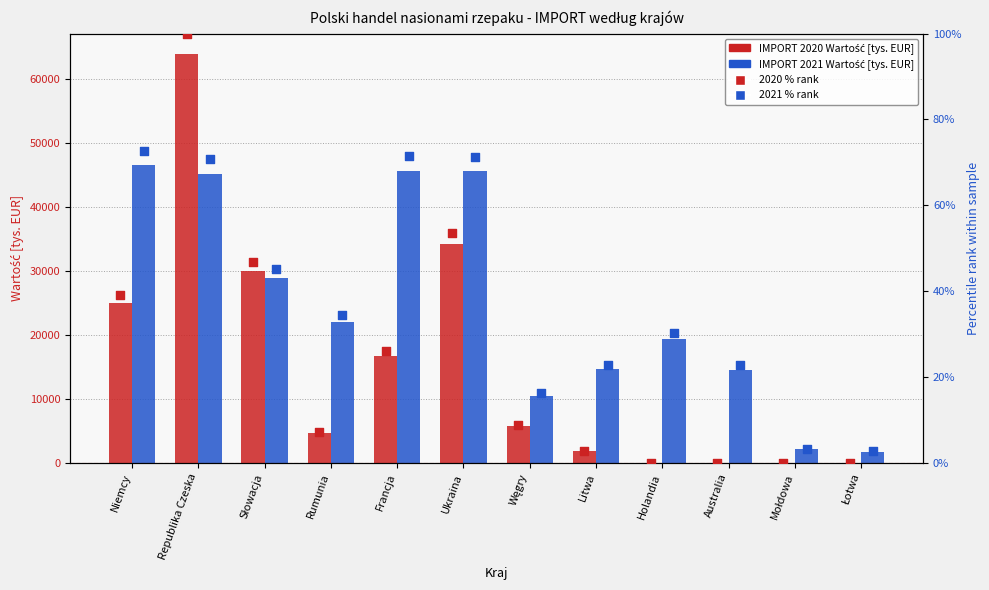

What is the total value across all series at Łotwa?

1707.4